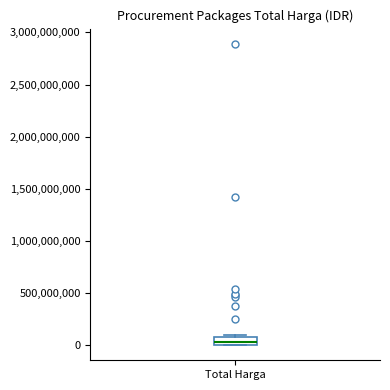

Where is the upper edge of the box for Total Harga on the y-axis? The values are not printed on the chart, so give them approximately, as read against the axis.

100000000